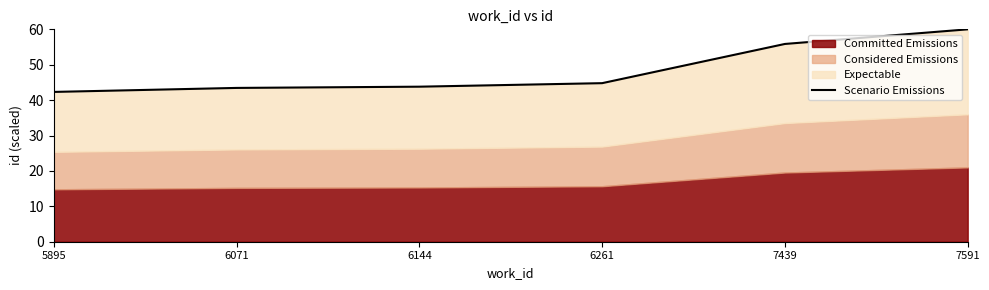

At which label is the value closest to 51?

7439